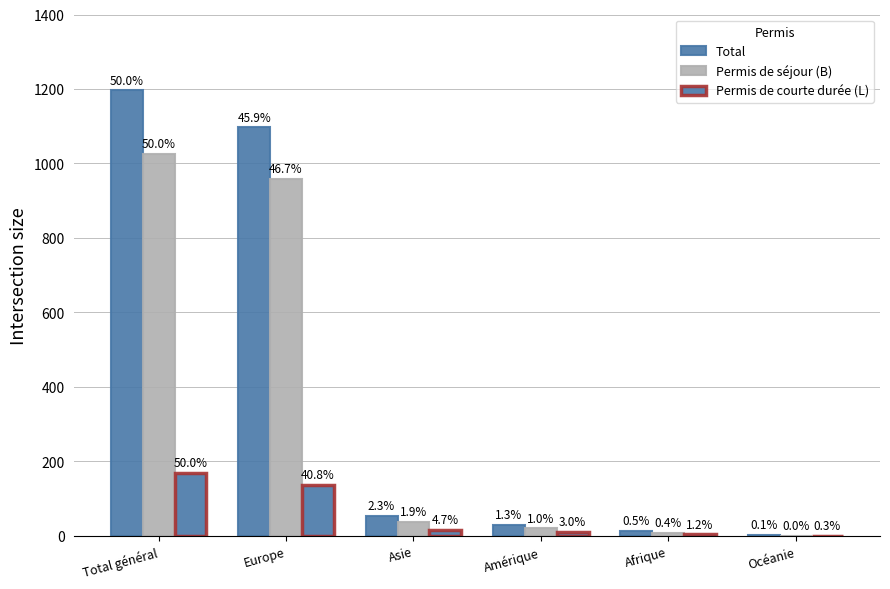

What position from the left is Amérique?

4